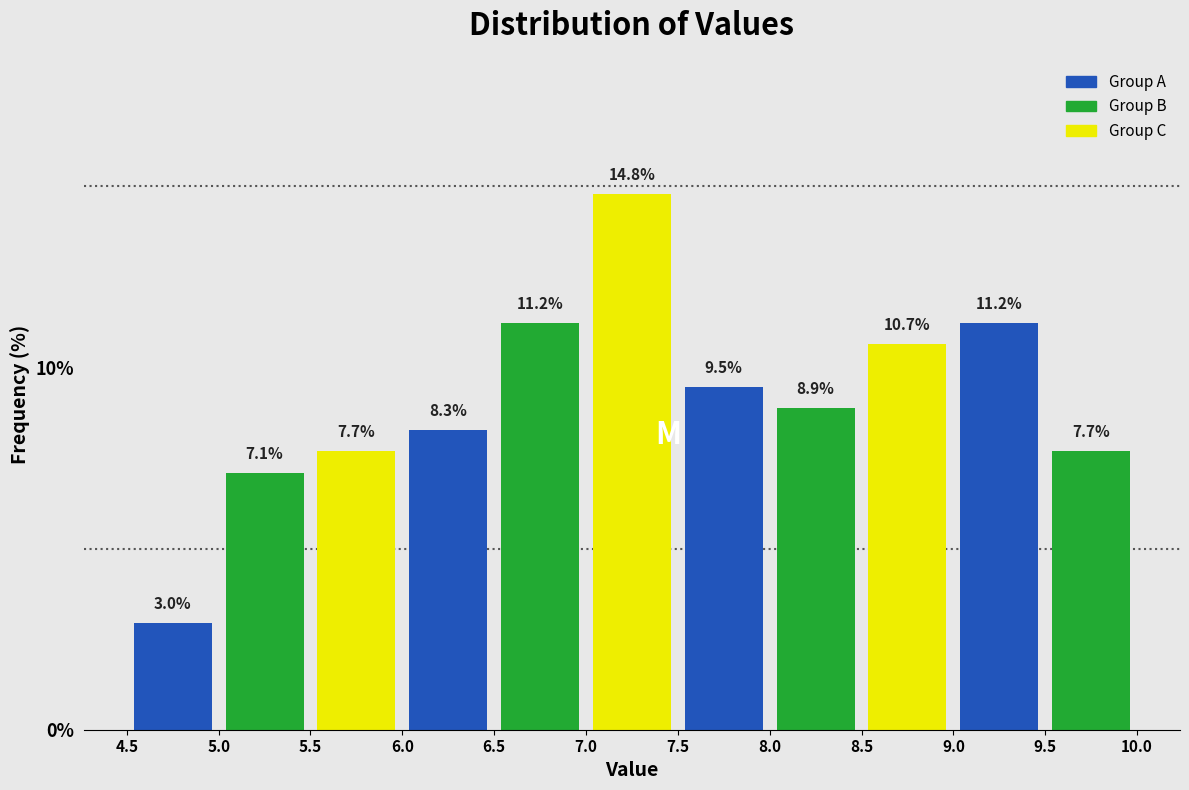

Over which range of the x-axis is the bar tallest?

7.0 to 7.5